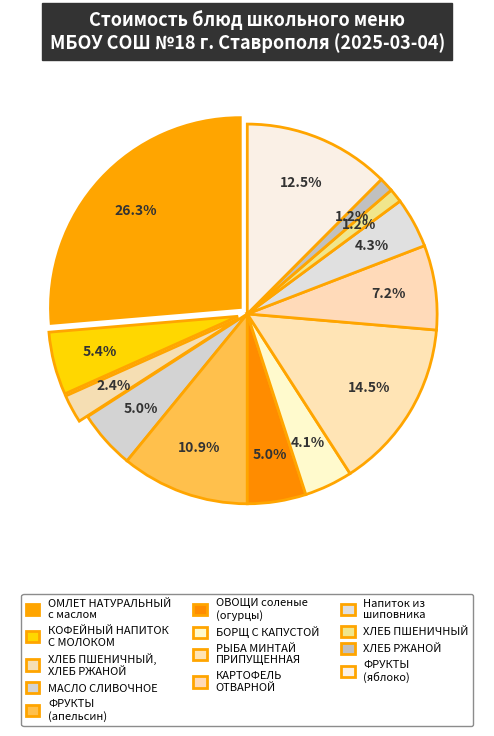

Count the number of slices in the pie.

13